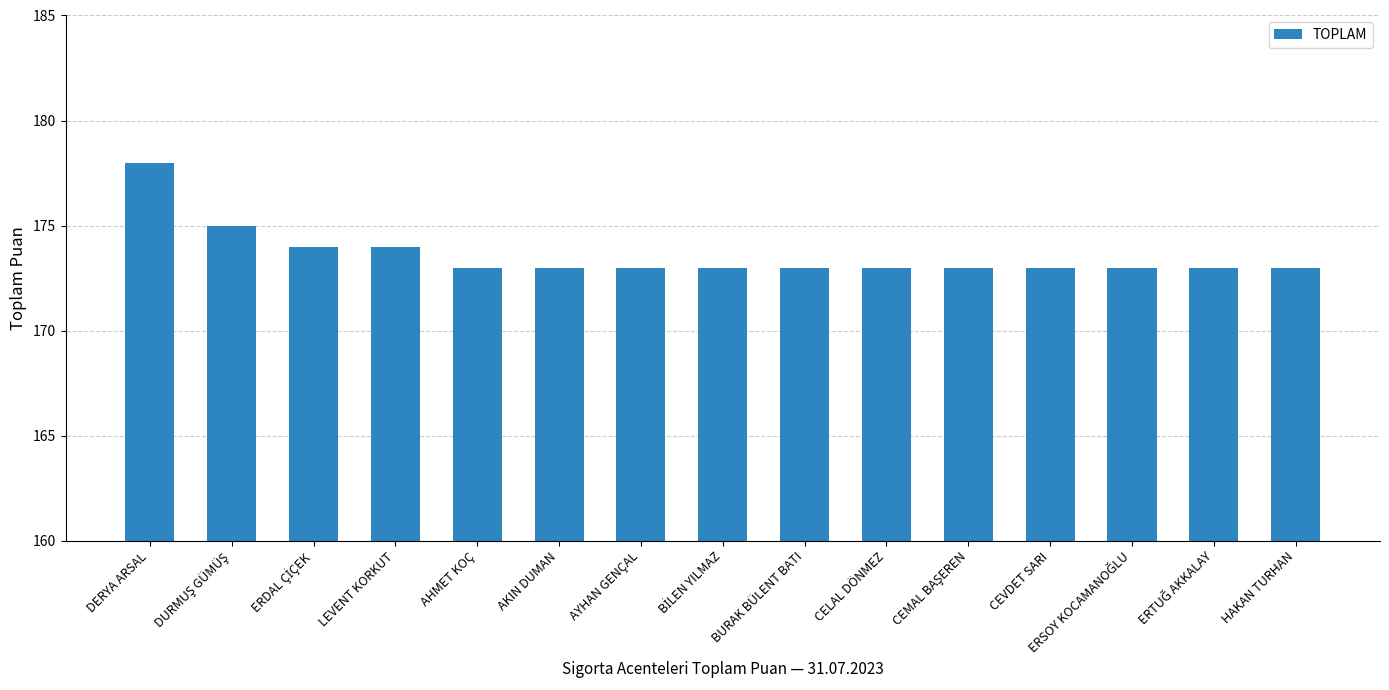

What is the difference between the maximum and second lowest values?

5